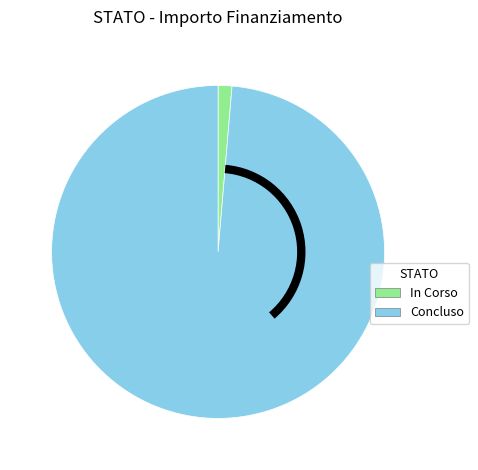

Count the number of slices in the pie.

2